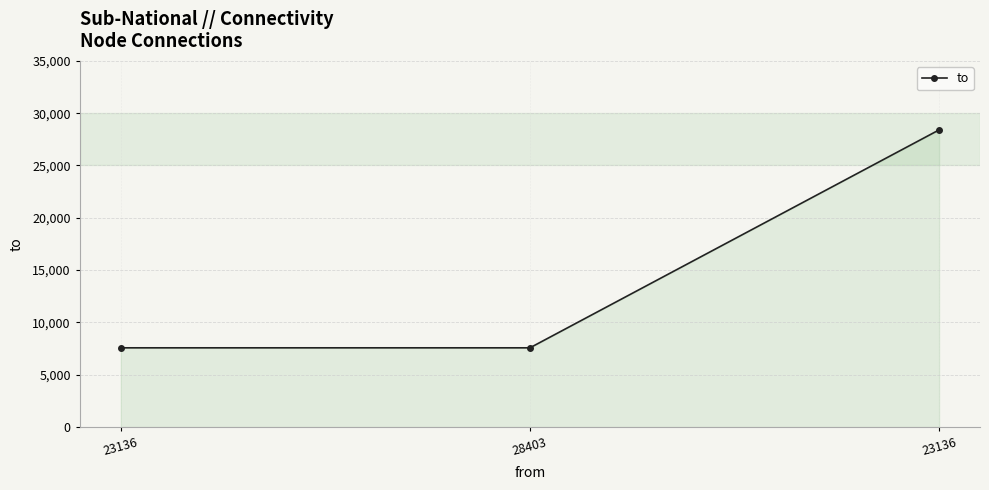

What is the approximate value at 28403?

7571